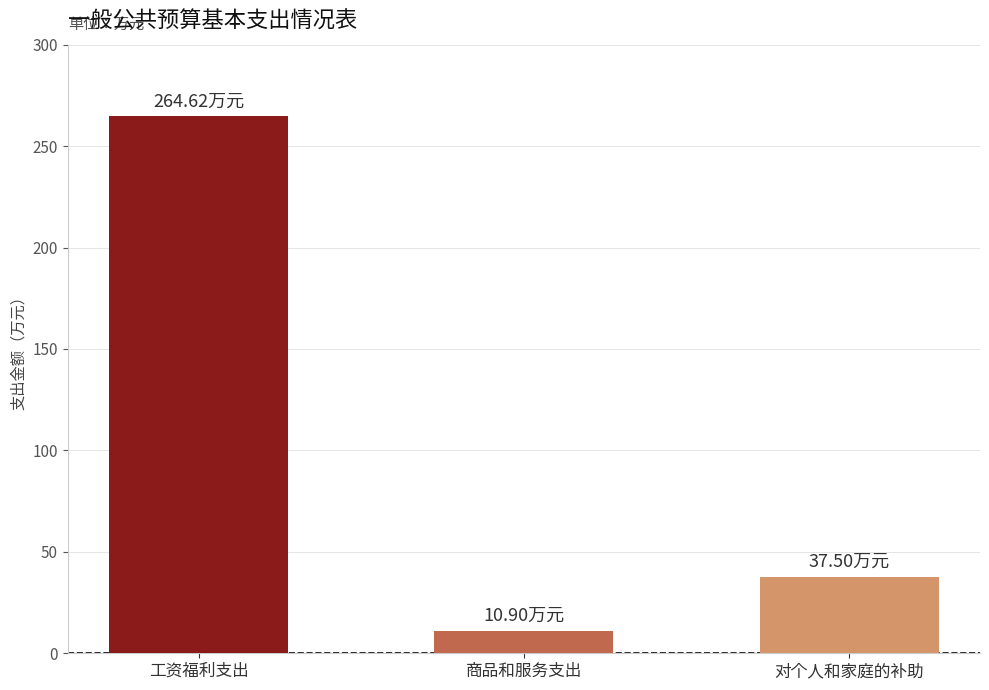

What is the greatest value displayed?

264.6